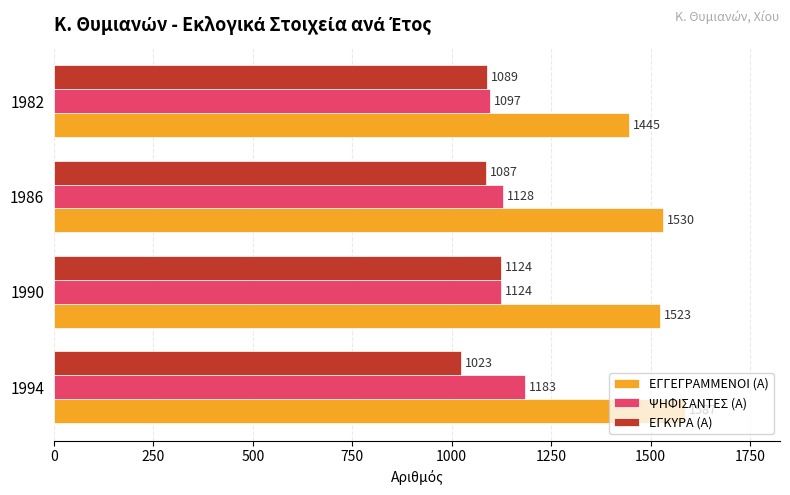

What is the difference between the ΨΗΦΙΣΑΝΤΕΣ (Α) values at 1994 and 1986?

55